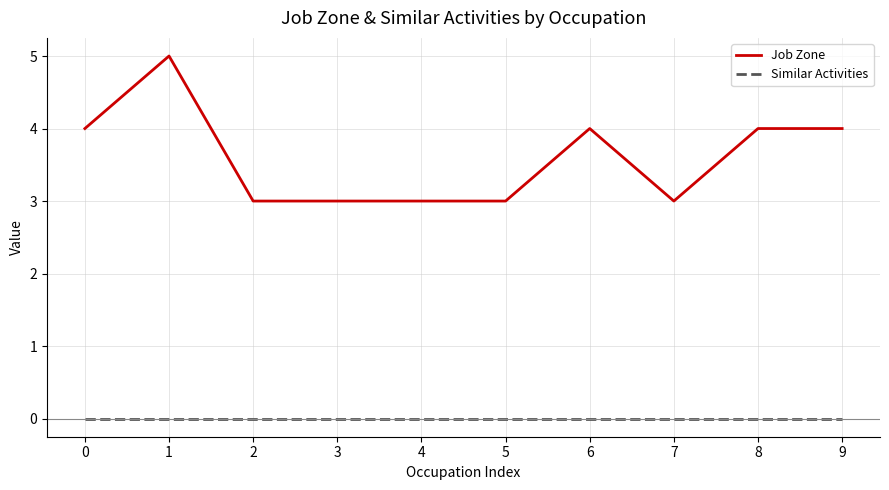

What are all the series names shown in the legend?

Job Zone, Similar Activities